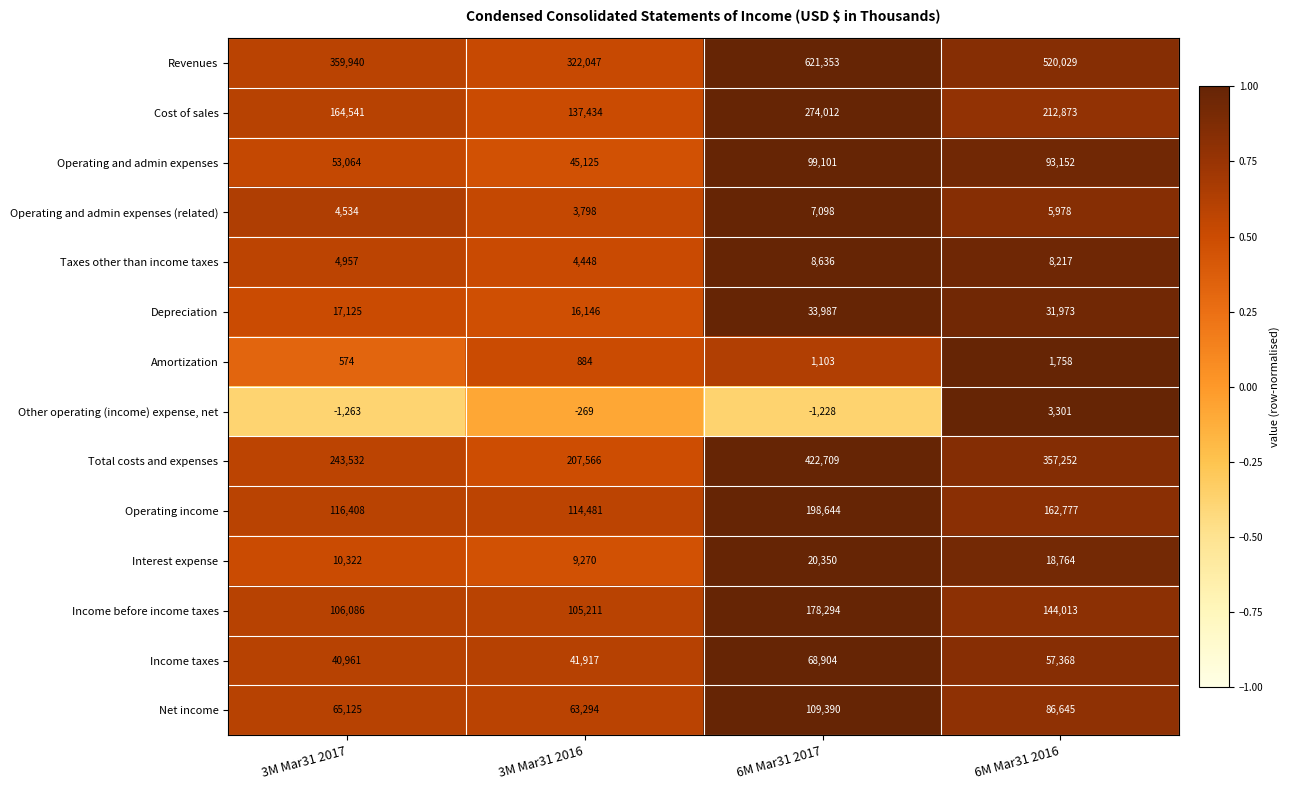

Is the value of Depreciation at 3M Mar31 2016 greater than the value of Operating income at 3M Mar31 2017?

No